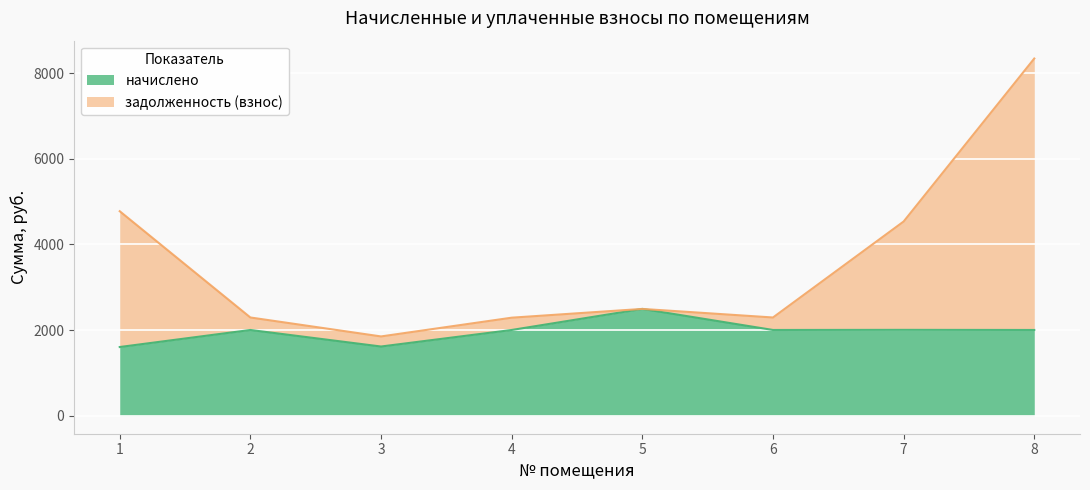

True or false: начислено has a value of 1343.2 at 5.

False